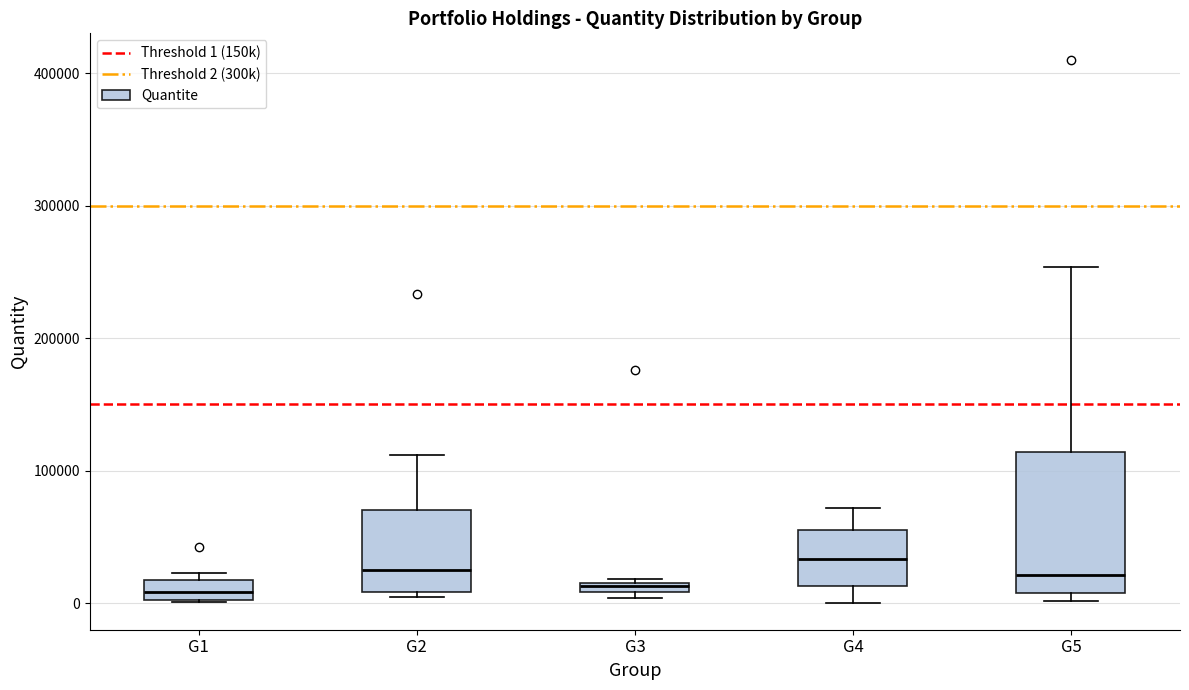

Which box is the tallest, from its lower edge to its upper edge?

G5